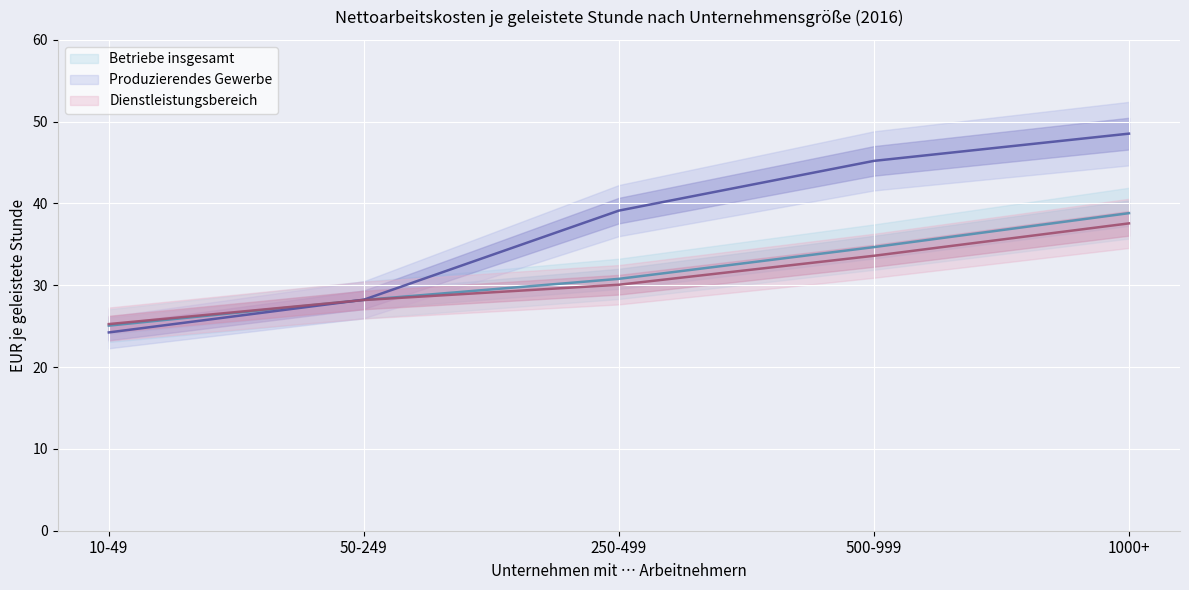

Reading left to right, list all the values displayed in this chart.

Betriebe insgesamt: 10-49=25.1	50-249=28.2	250-499=30.8	500-999=34.7	1000+=38.8
Produzierendes Gewerbe: 10-49=24.2	50-249=28.2	250-499=39.1	500-999=45.2	1000+=48.5
Dienstleistungsbereich: 10-49=25.3	50-249=28.2	250-499=30.1	500-999=33.6	1000+=37.6